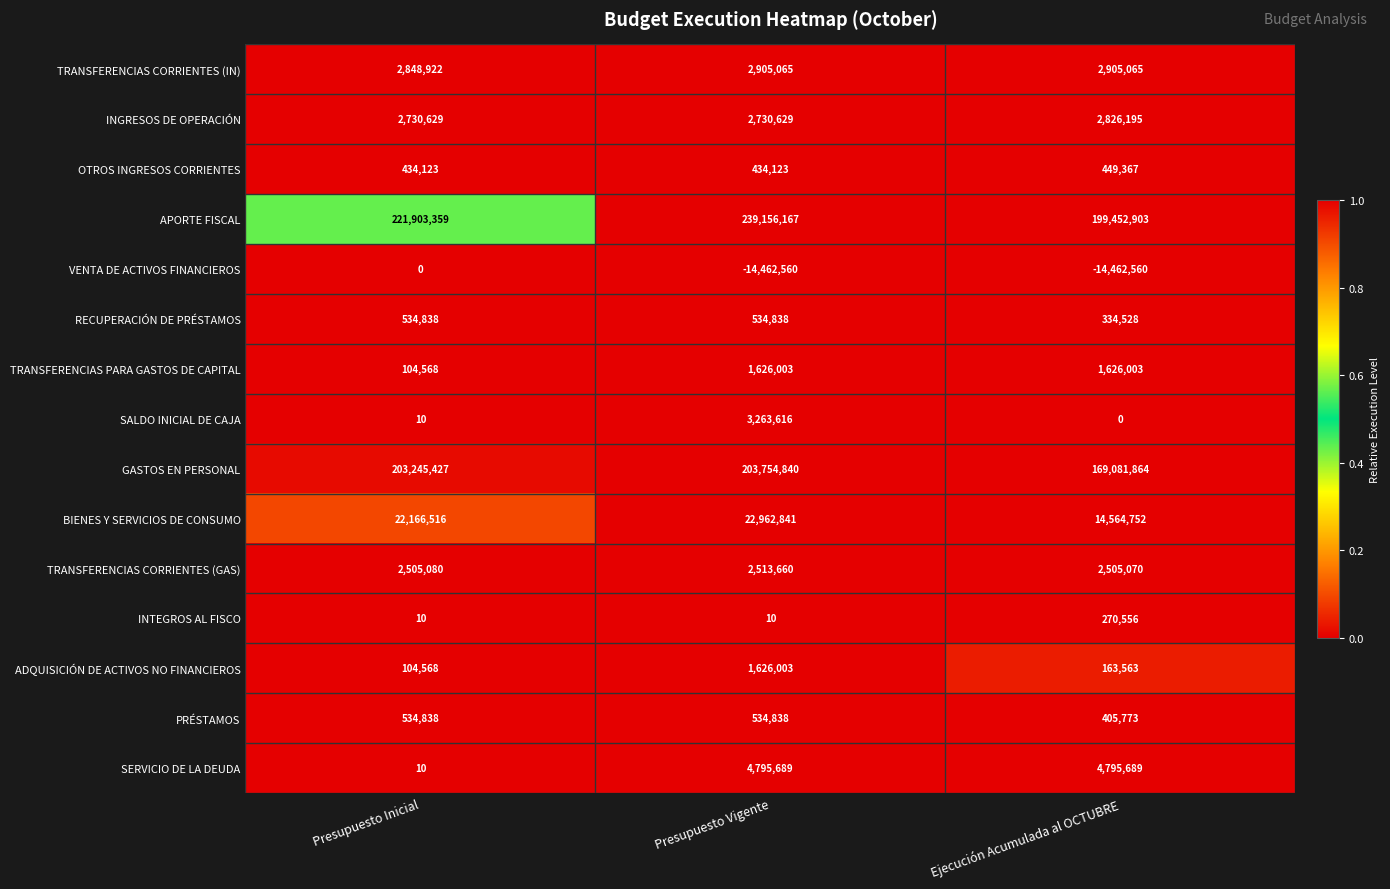

What is the difference between the second highest and minimum values in the RECUPERACIÓN DE PRÉSTAMOS series?

200310